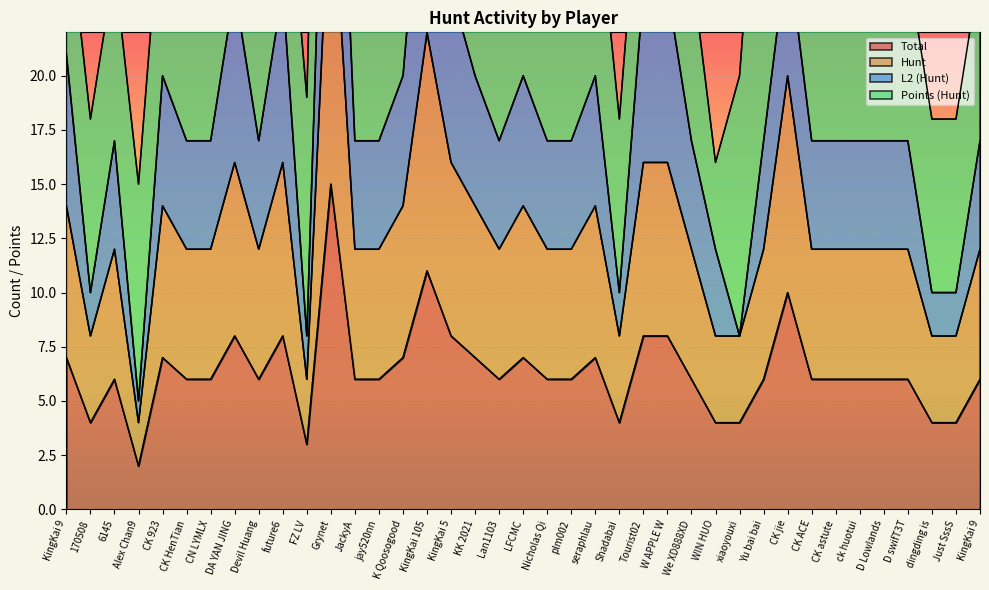

Is the value of Total at Grynet greater than the value of Hunt at Just SssS?

Yes